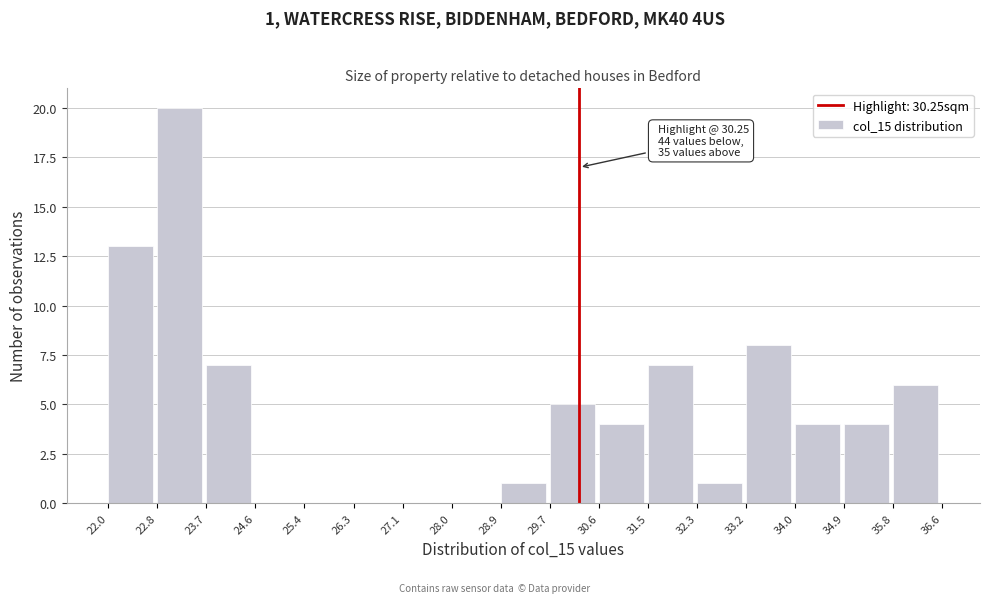

Which range on the x-axis has the tallest bar?

22.8 to 23.7